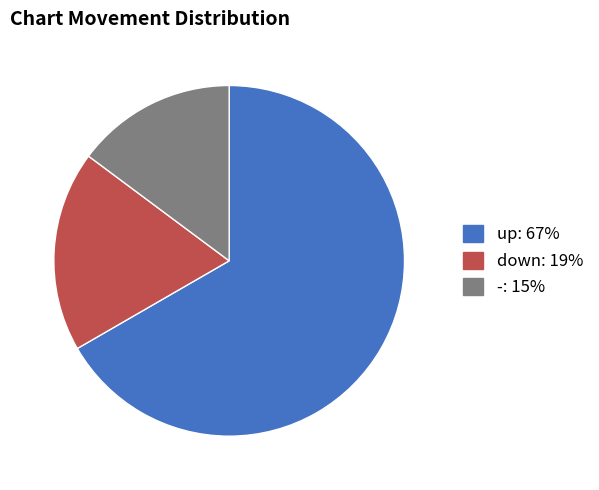

Is the sum of down and up greater than half?

Yes